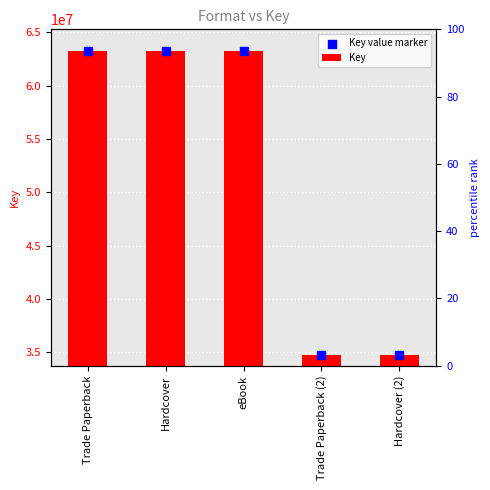

What are all the series names shown in the legend?

Key, Key value marker